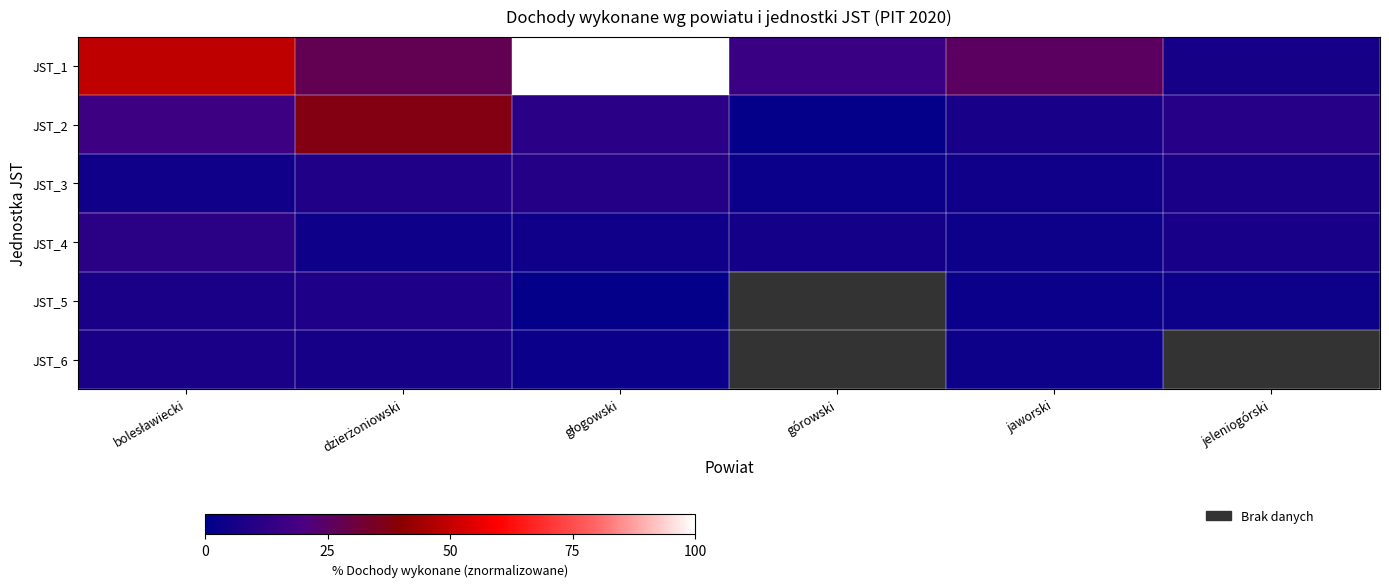

What is the smallest value displayed?

1.5